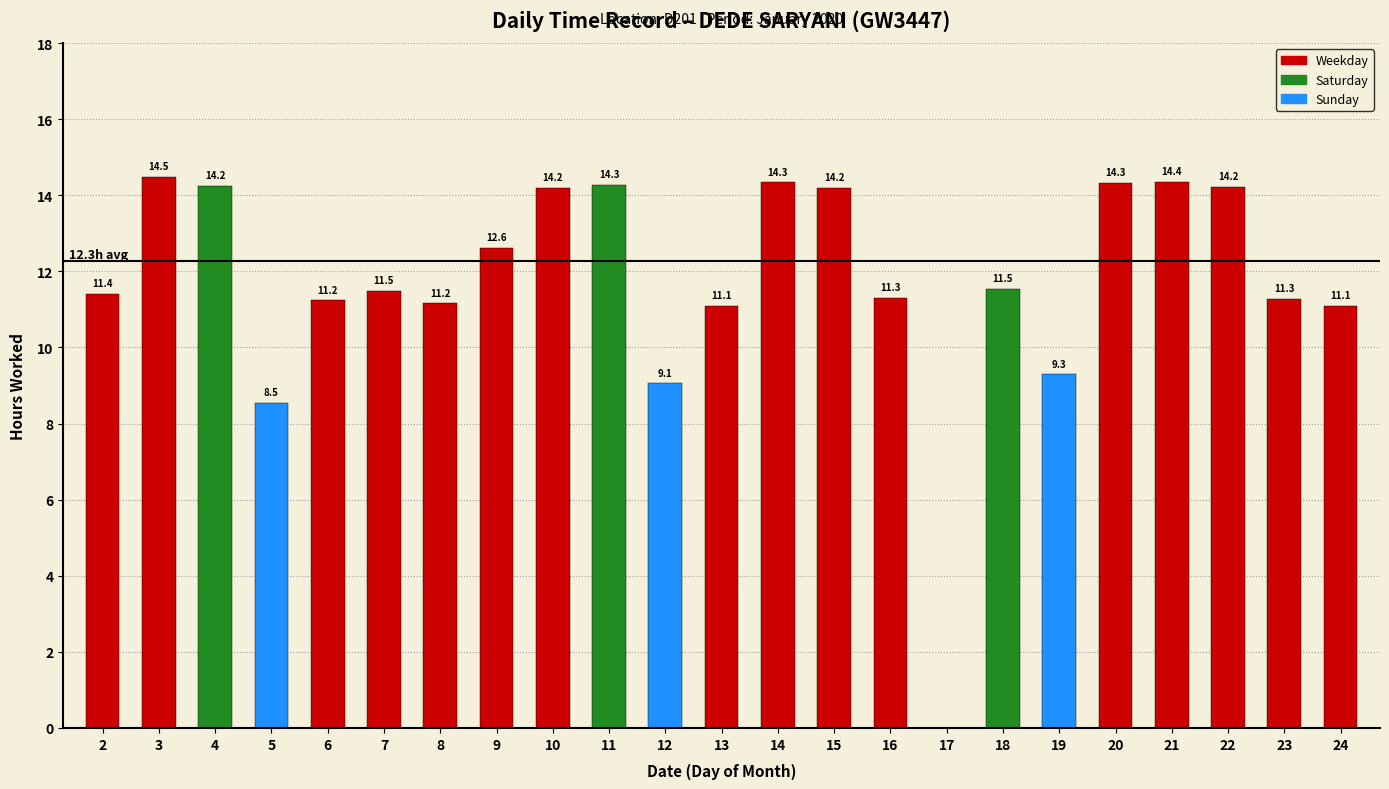

Which has a higher value, 13 or 21?

21